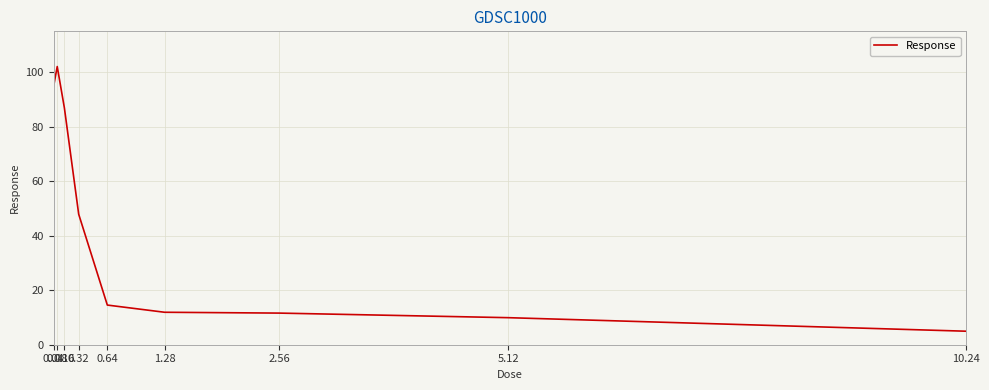

What is the greatest value displayed?

102.1